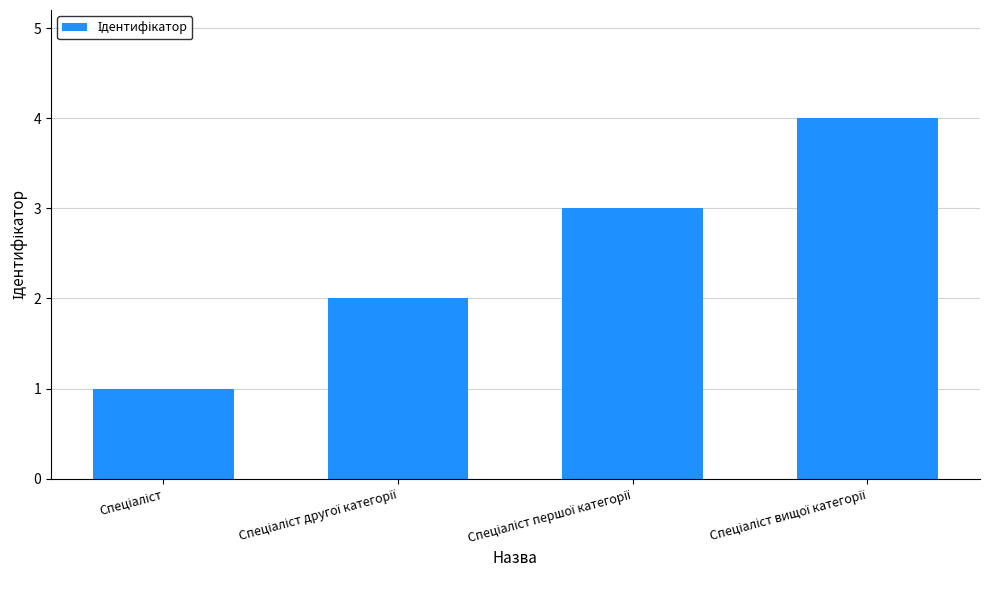

What is the difference between the maximum and minimum values?

3